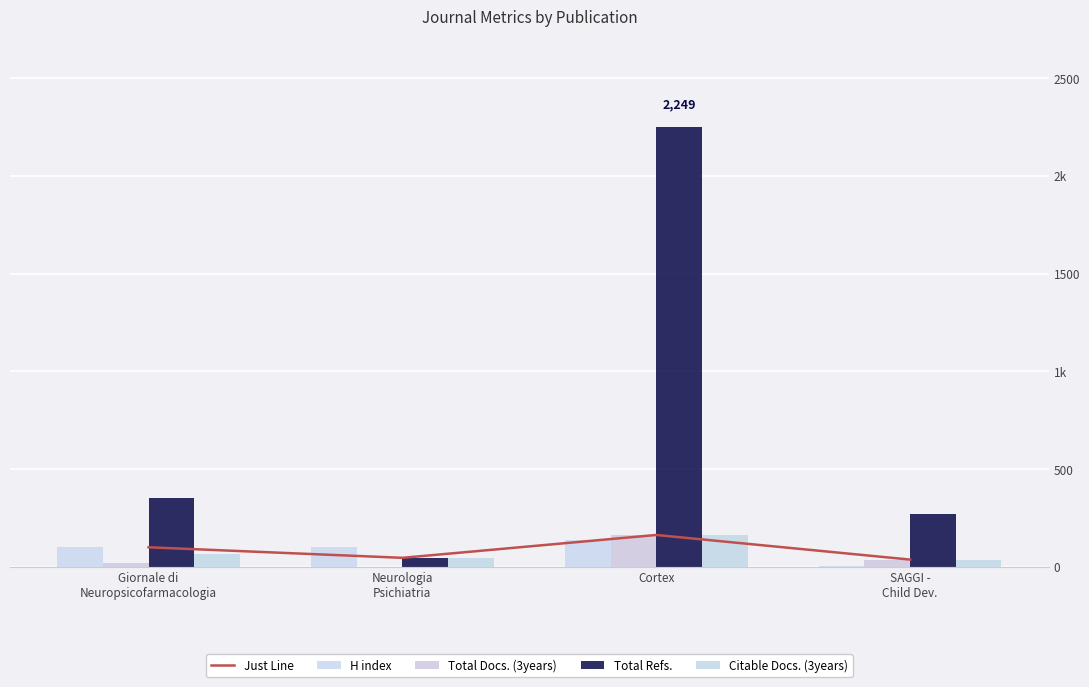

What is the highest value of the Citable Docs. (3years) series?

163